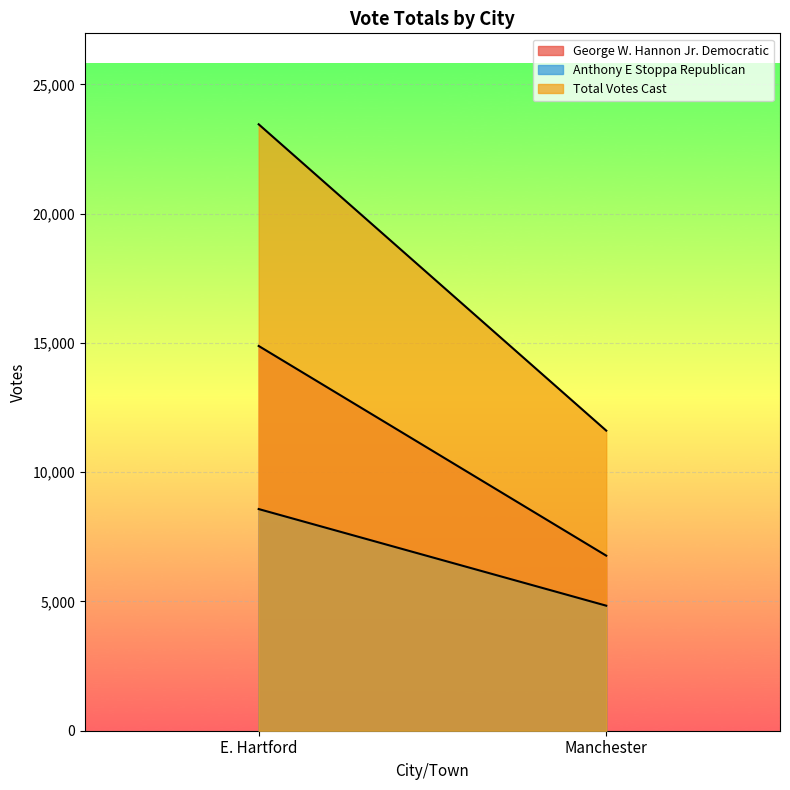

What are all the series names shown in the legend?

George W. Hannon Jr. Democratic, Anthony E Stoppa Republican, Total Votes Cast